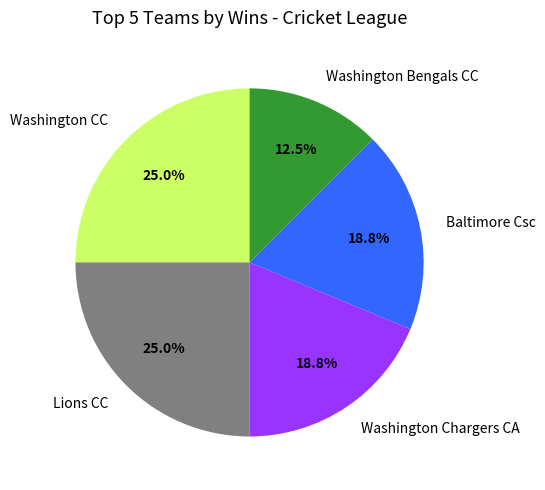

Which category has the smallest portion of the pie?

Washington Bengals CC